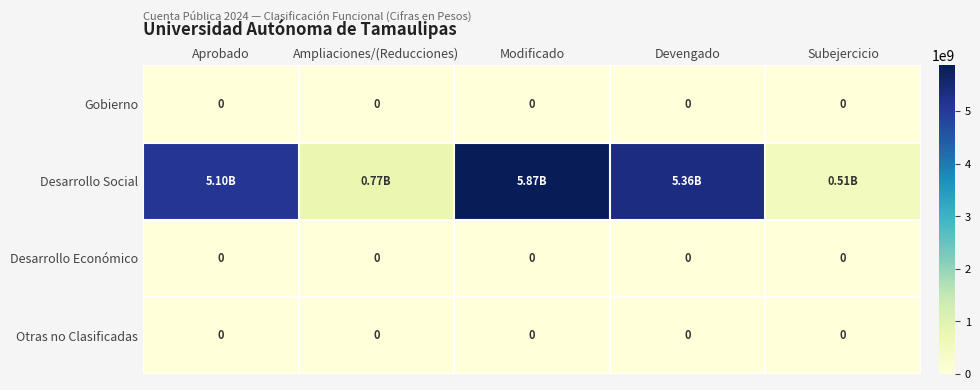

Which category has the highest value in the Gobierno series?

Aprobado